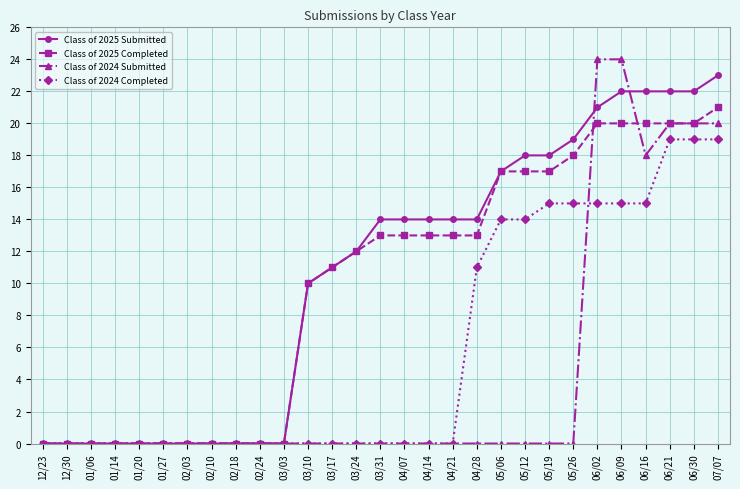

What position from the left is 04/21?

18